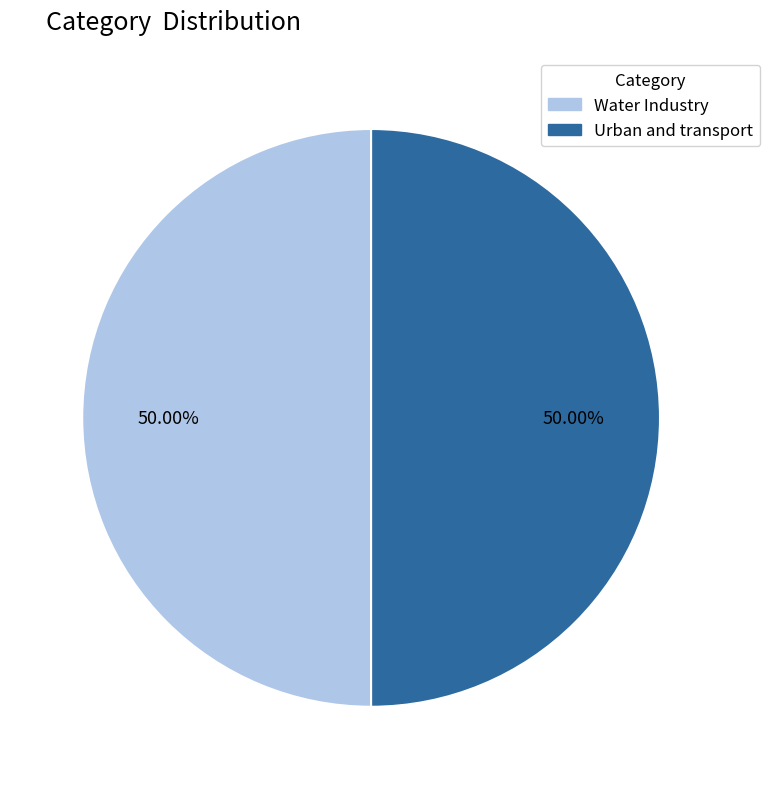

Count the number of slices in the pie.

2